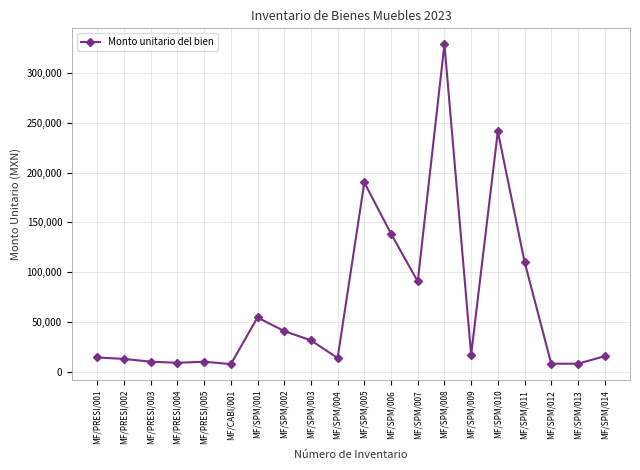

What is the sum of the values at MF/SPM/004 and MF/SPM/006?

152452.7